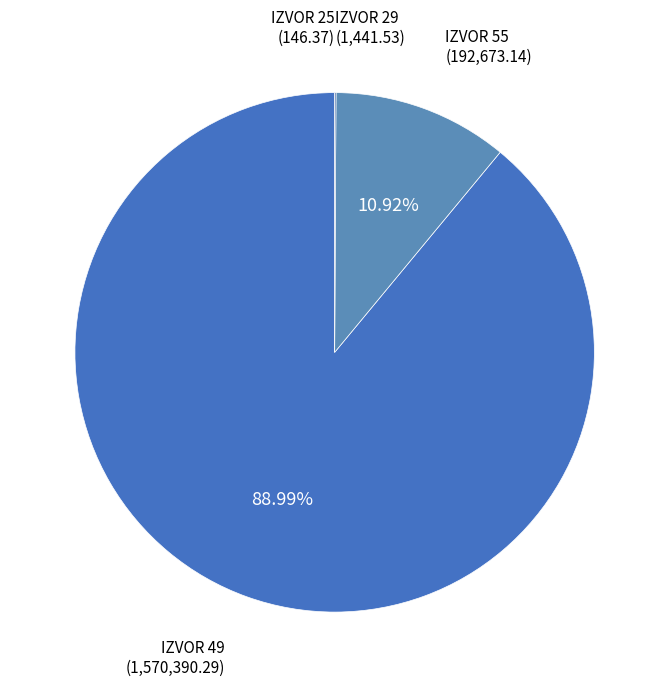

Does any single category account for the majority?

Yes